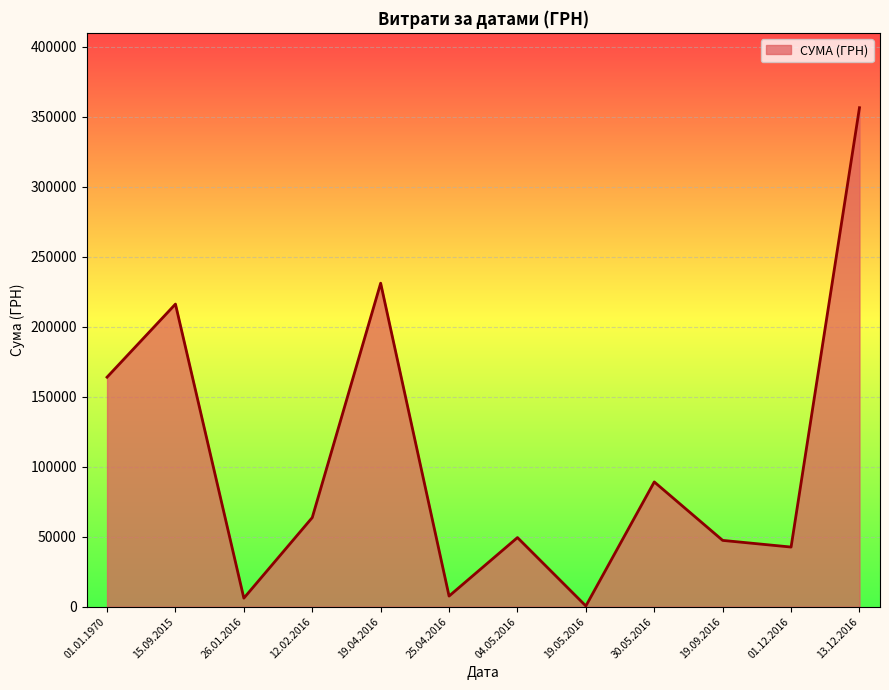

What is the difference between the maximum and minimum values?

355775.5